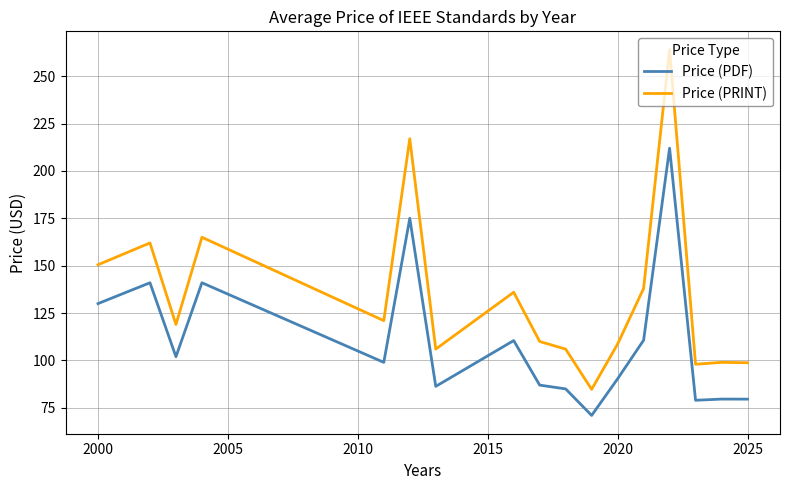

True or false: Price (PRINT) and Price (PDF) intersect in this chart.

False